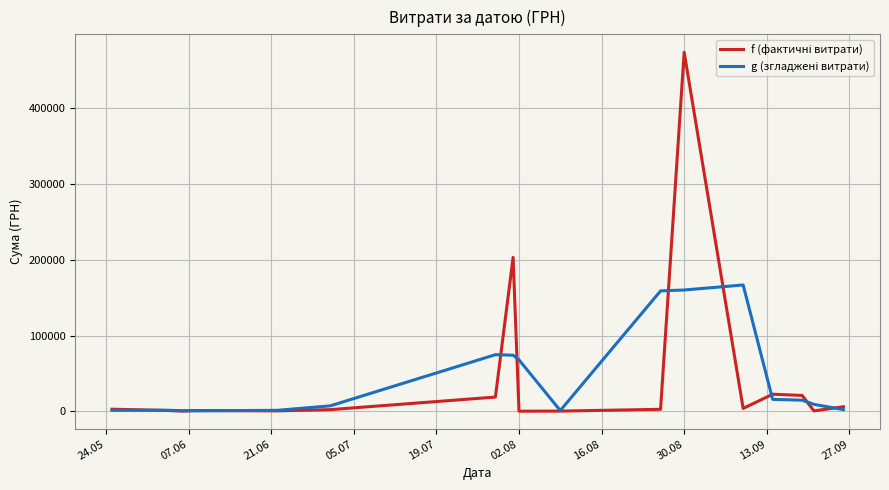

Does the chart have visible grid lines?

Yes